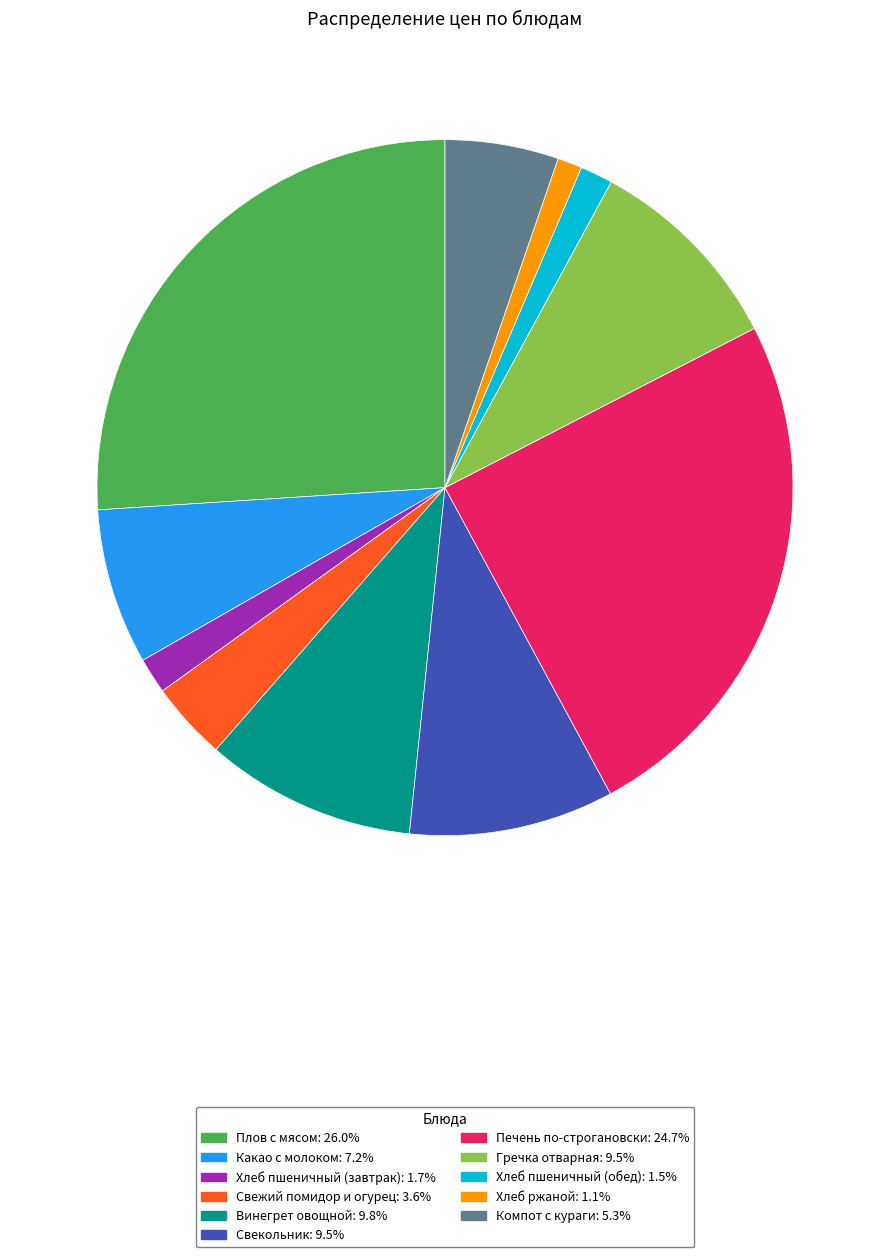

How many segments does this pie chart have?

11